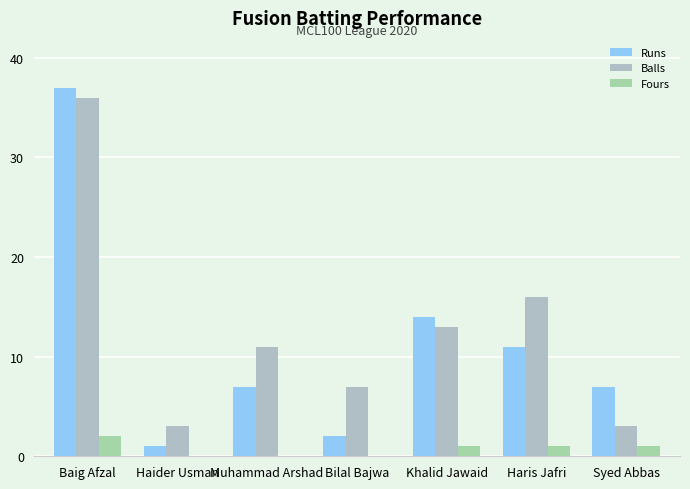

Rank the series by their maximum value, from highest to lowest.

Runs, Balls, Fours